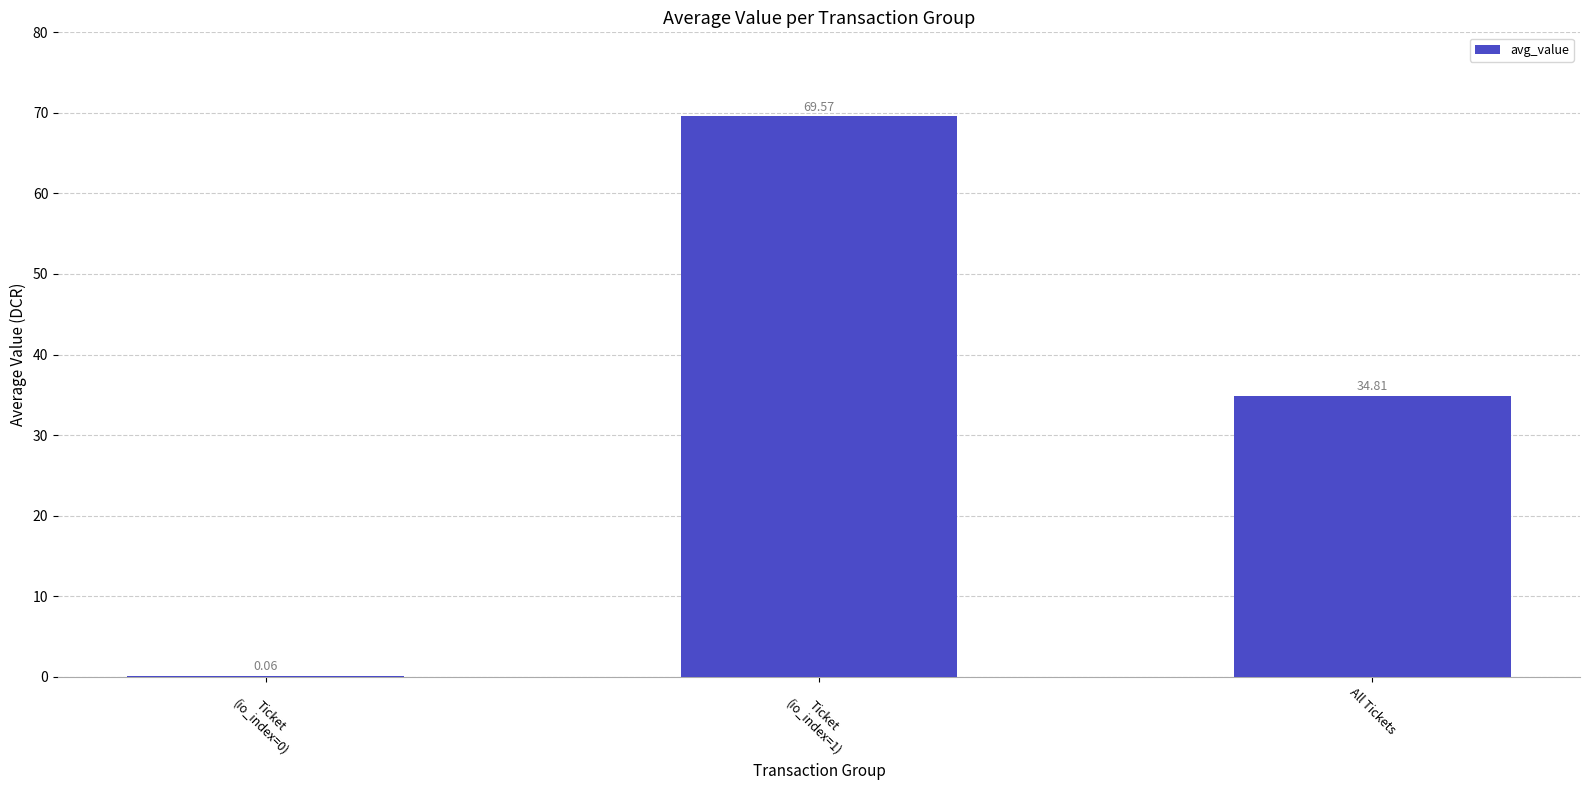

The chart shows a value of 34.8 at All Tickets. True or false?

True